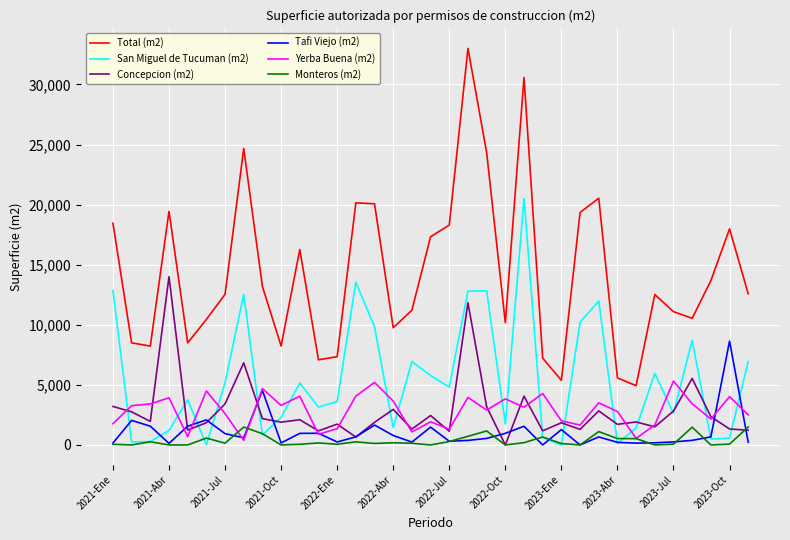

True or false: San Miguel de Tucuman (m2) and Total (m2) cross at least once.

False